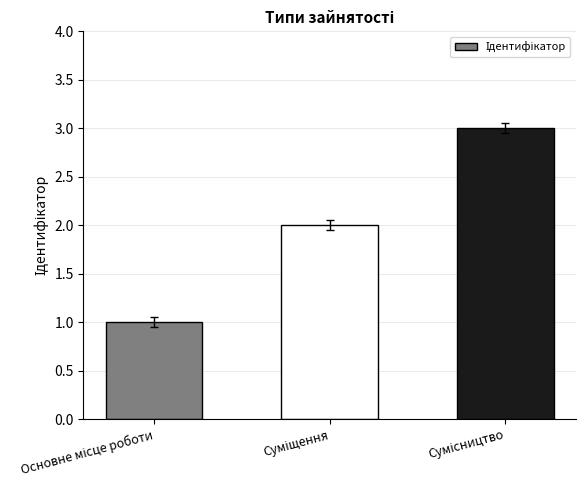

What is the sum of all values?

6